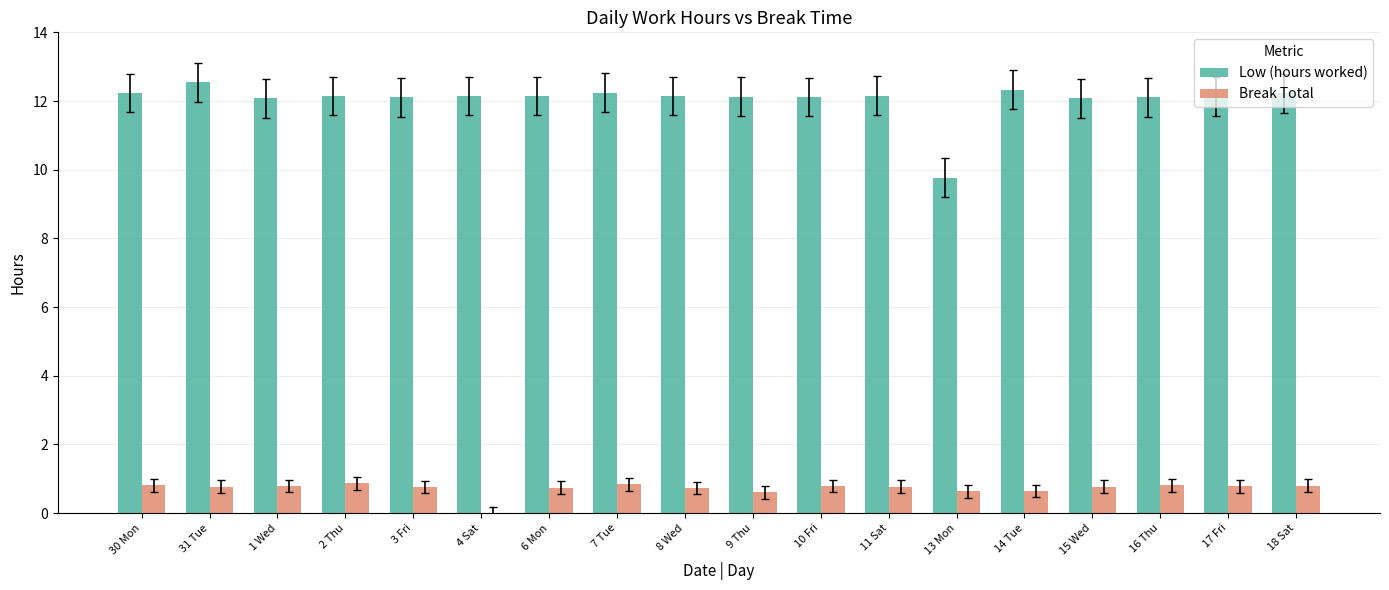

Which category has the highest value in the Low (hours worked) series?

31 Tue